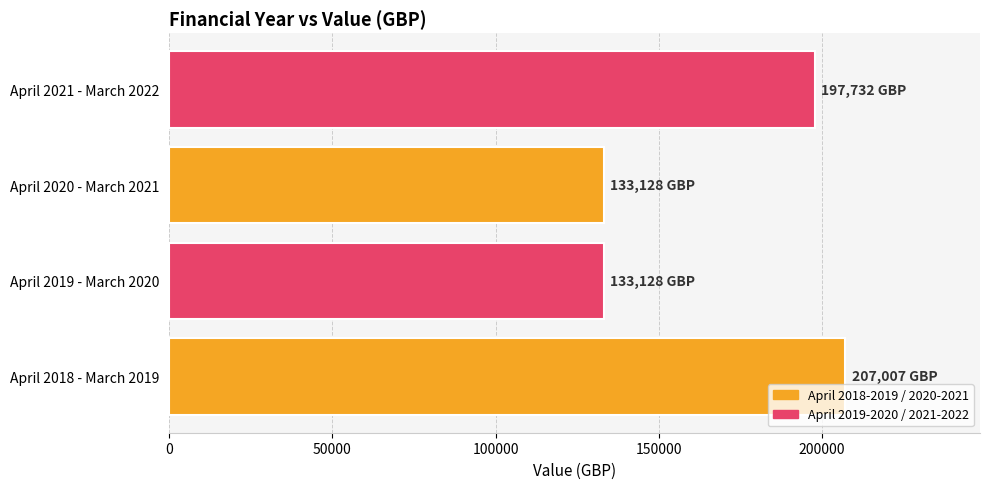

Reading bottom to top, transcribe all the data shown in this chart.

April 2018 - March 2019=207007	April 2019 - March 2020=133128	April 2020 - March 2021=133128	April 2021 - March 2022=197732